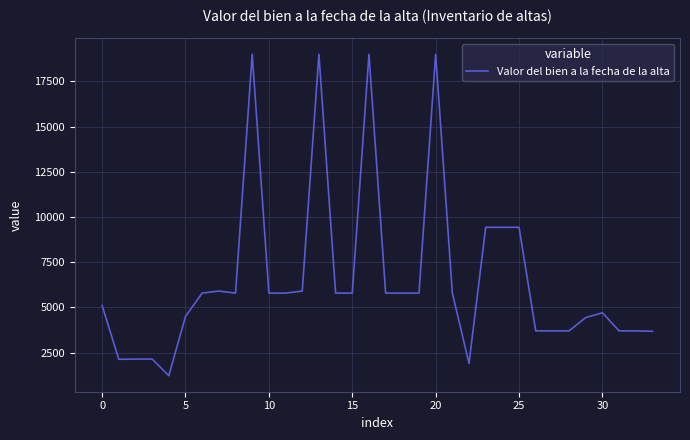

What is the greatest value displayed?

18995.0